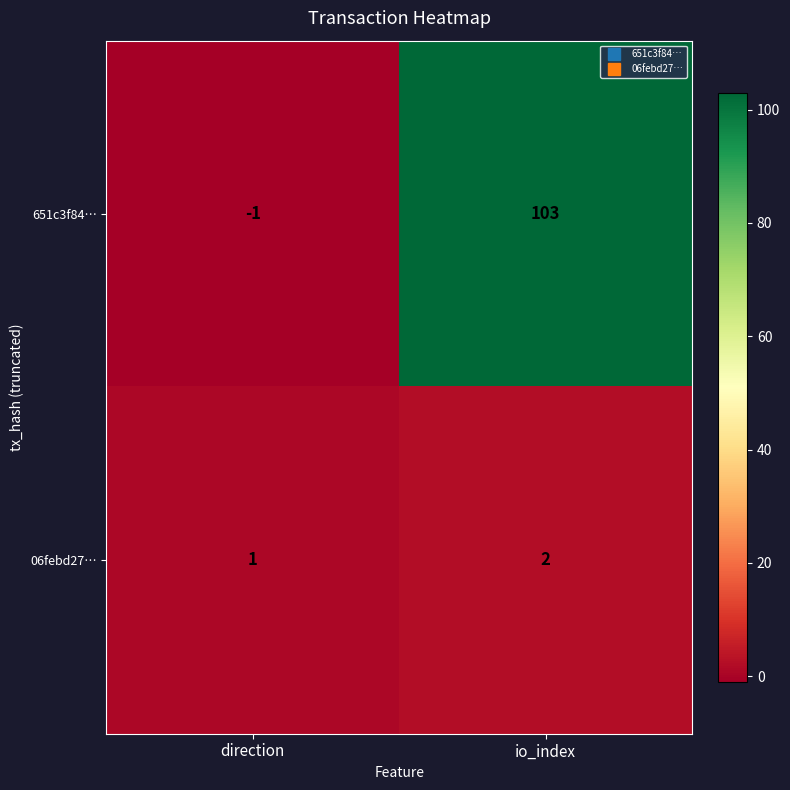

The 06febd27… series shows 2 at io_index. True or false?

True